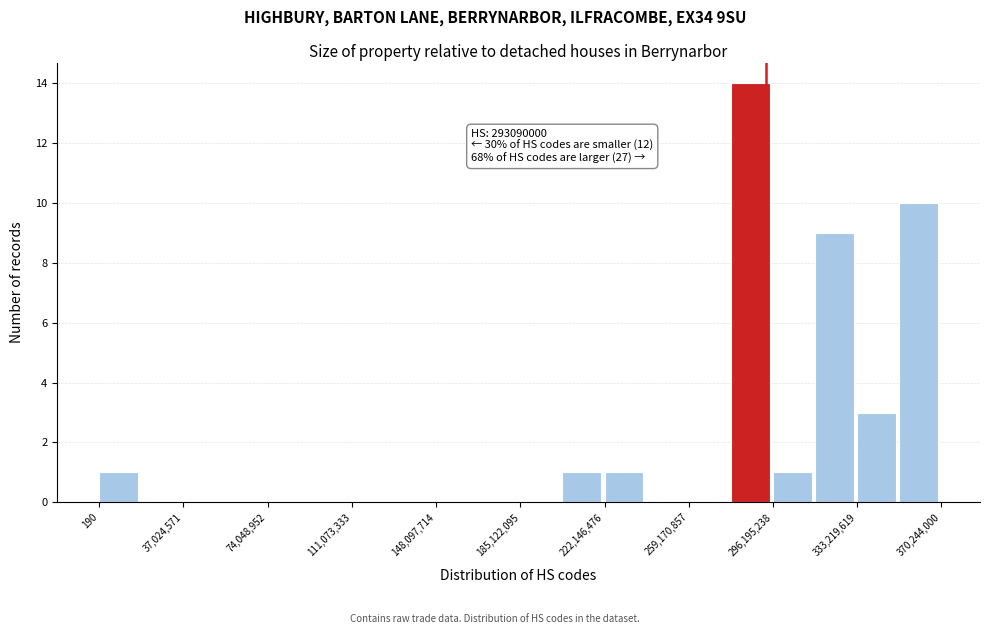

Read against the x-axis, roughly where is the centre of the tallest bar?

285000000